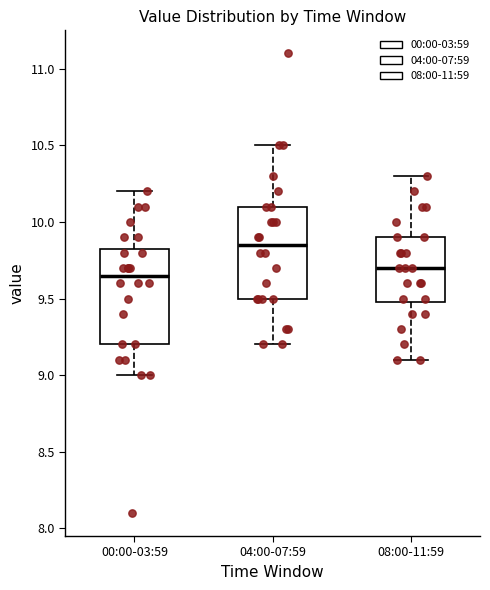

Reading left to right, transcribe this box plot: for each box, give where its median line is, the range the box spans, and where its two whiskers end, as read against the y-axis. The values are not printed on the chart, so give them approximately, as read against the axis.

00:00-03:59: median 9.65, box 9.20 to 9.85, whiskers 9.00 to 10.20
04:00-07:59: median 9.85, box 9.50 to 10.10, whiskers 9.20 to 10.50
08:00-11:59: median 9.70, box 9.50 to 9.90, whiskers 9.10 to 10.30